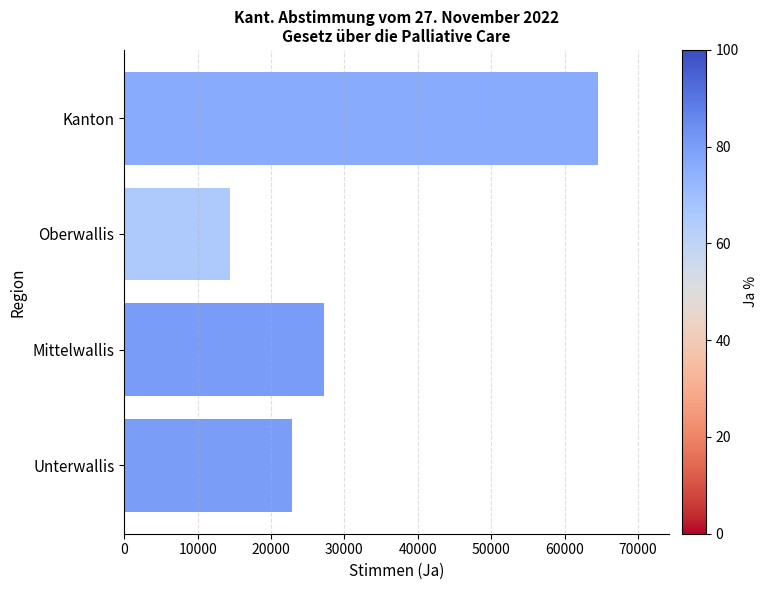

Is it true that the value at Unterwallis is 8584?

False